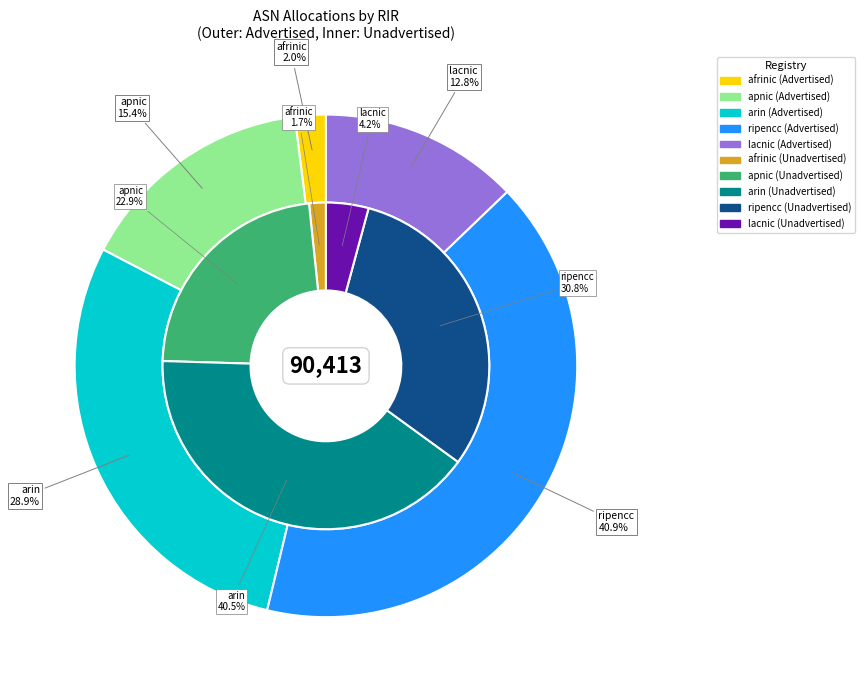

Do ripencc and apnic together represent more than half of the pie?

Yes